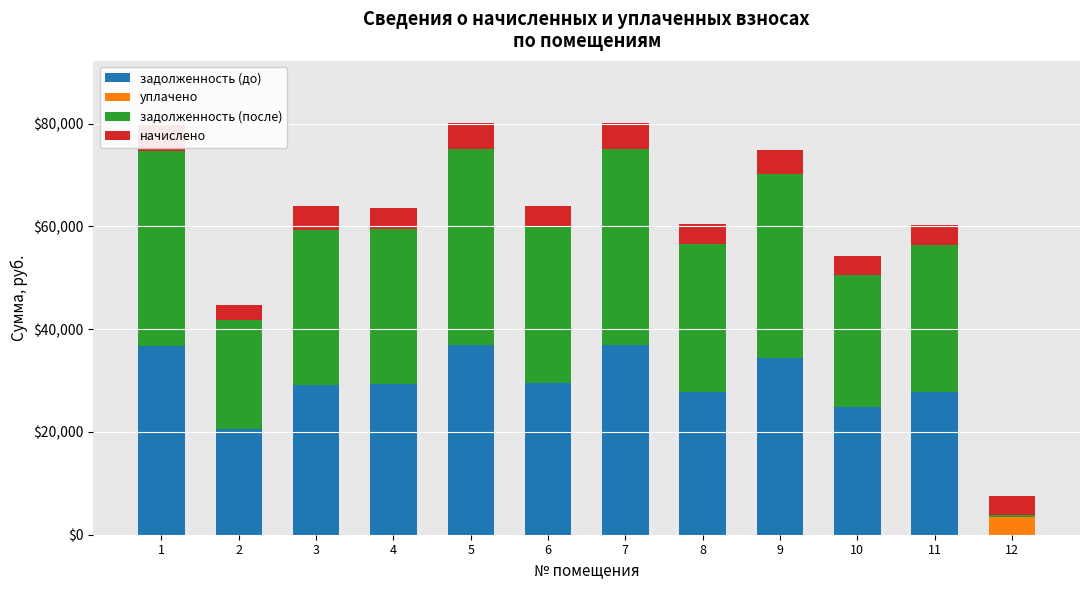

What is the value of the задолженность (до) bar at the 11th from the left?

27731.3